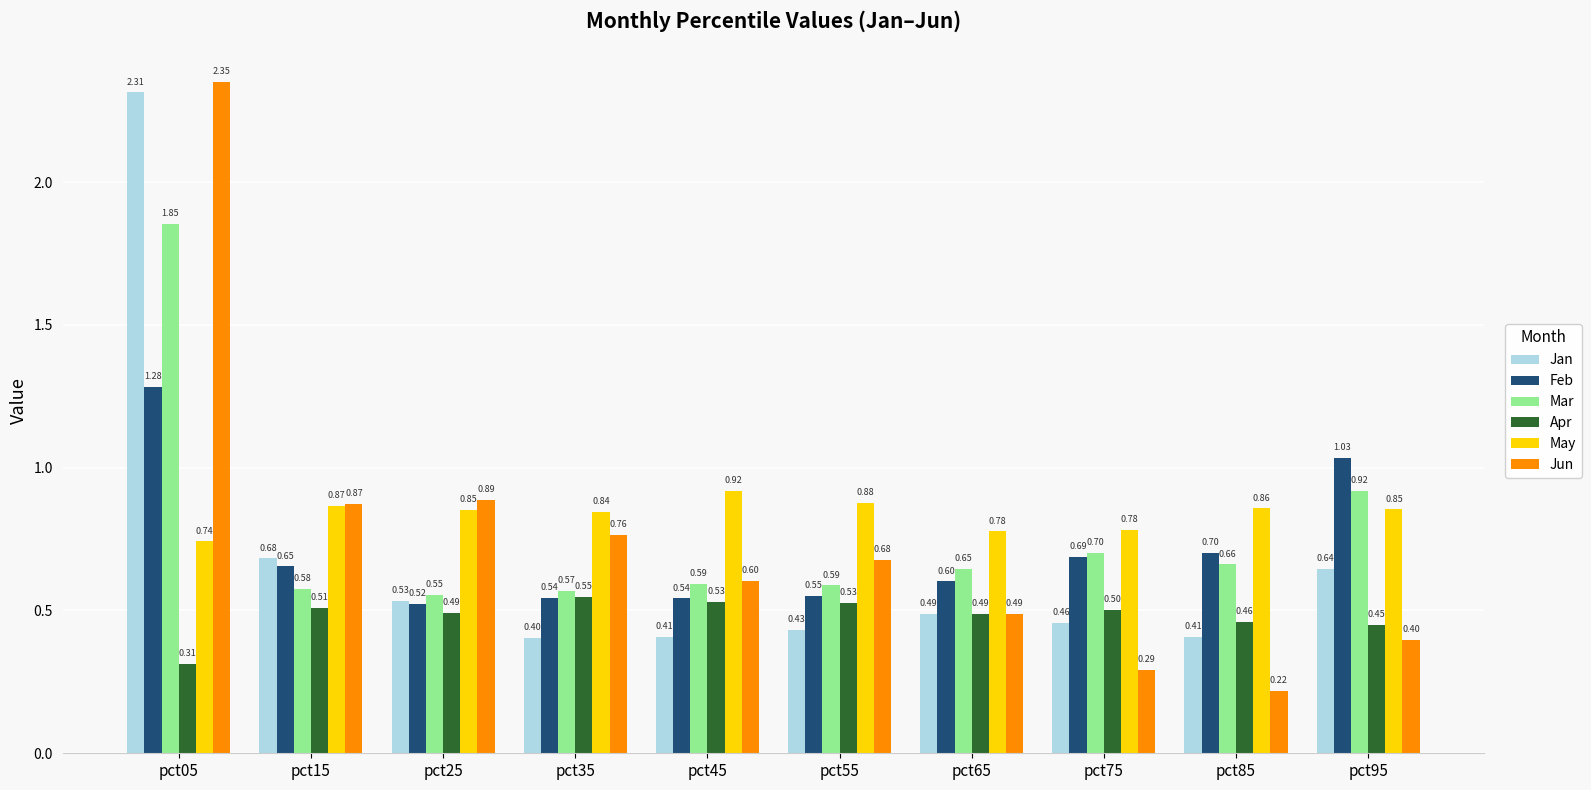

At pct85, list the series in order from largest to smallest.

May, Feb, Mar, Apr, Jan, Jun